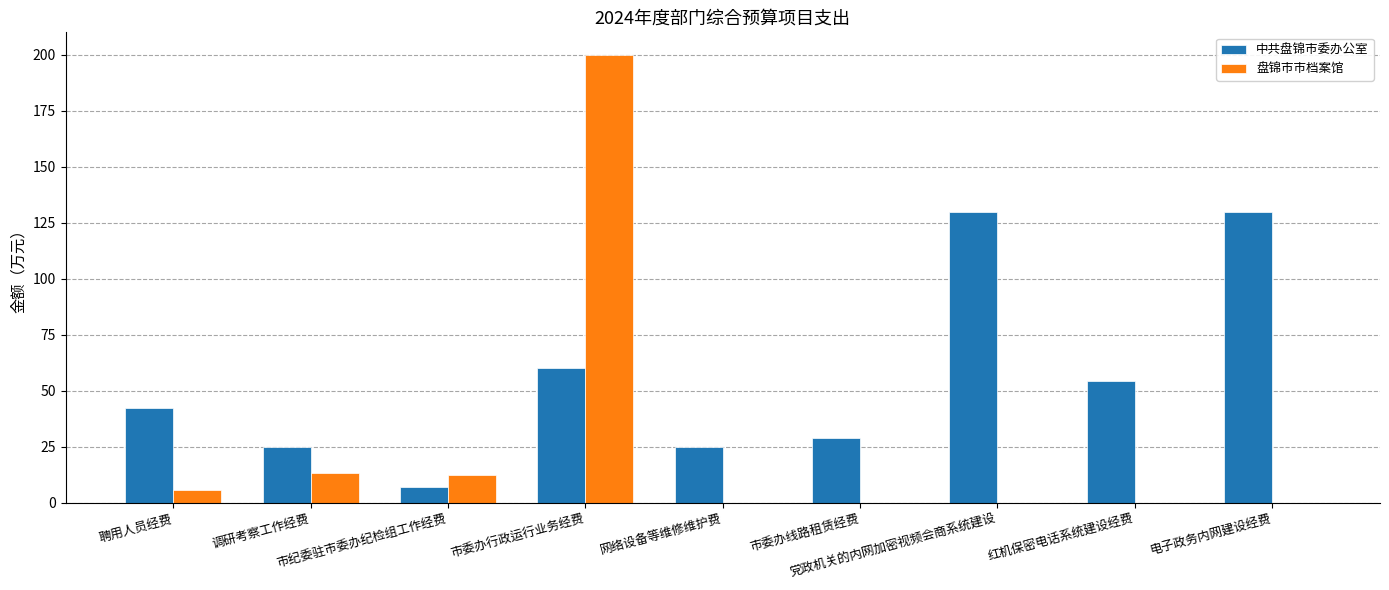

What is the maximum value shown in the chart?

200.0